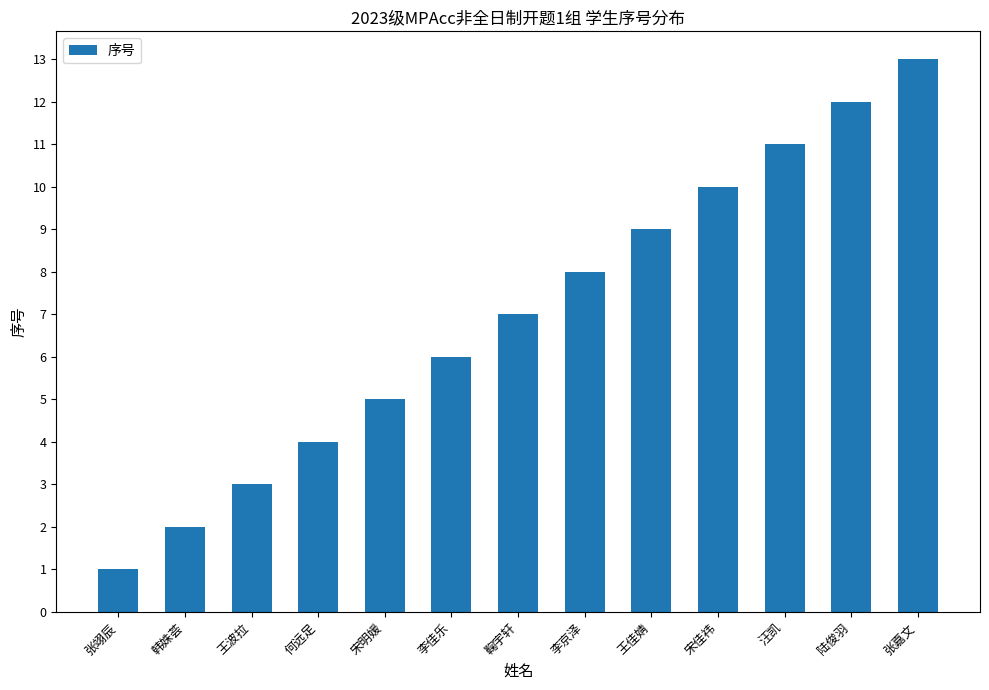

Reading left to right, list all the values displayed in this chart.

张翊辰=1	韩姝荟=2	王波拉=3	何远足=4	宋明媛=5	李佳乐=6	鞠宇轩=7	李京泽=8	王佳婧=9	宋佳祎=10	汪凯=11	陆俊羽=12	张嘉文=13